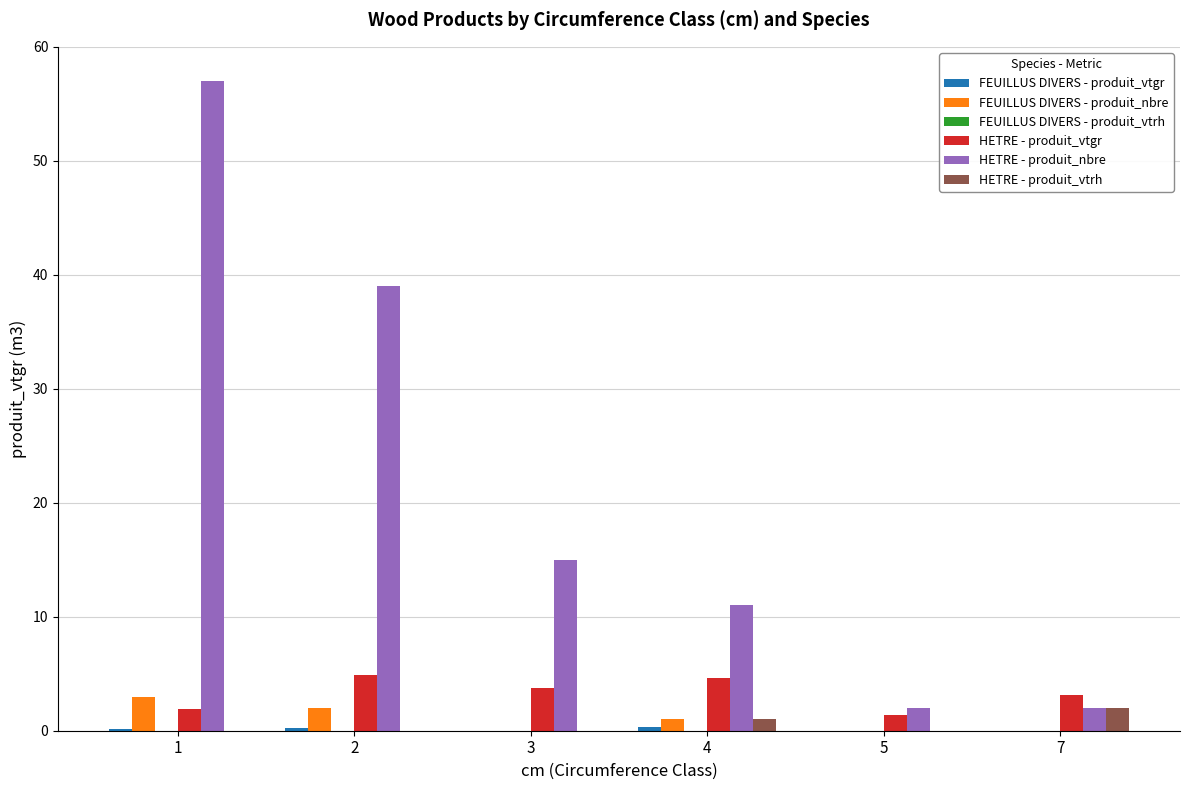

Which series has the widest spread of values?

HETRE - produit_nbre